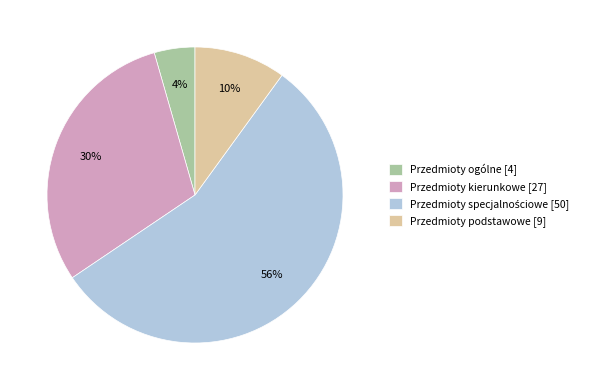

Which slice is the smallest?

Przedmioty ogólne